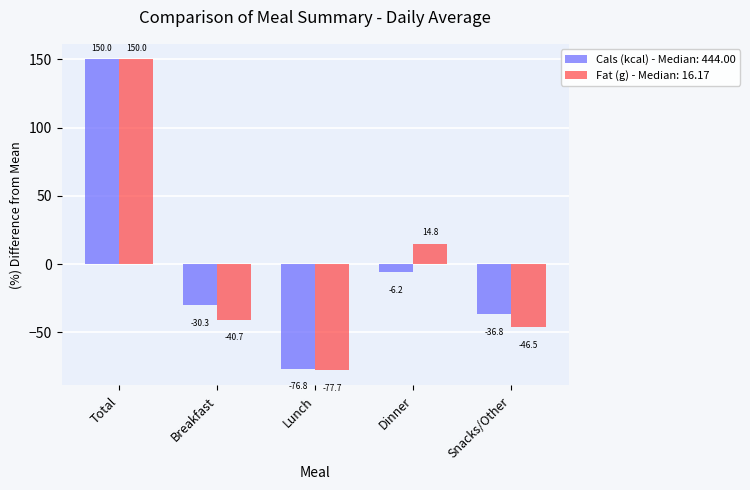

List the labels in order of Cals (kcal) - Median: 444.00 value, largest first.

Total, Dinner, Breakfast, Snacks/Other, Lunch